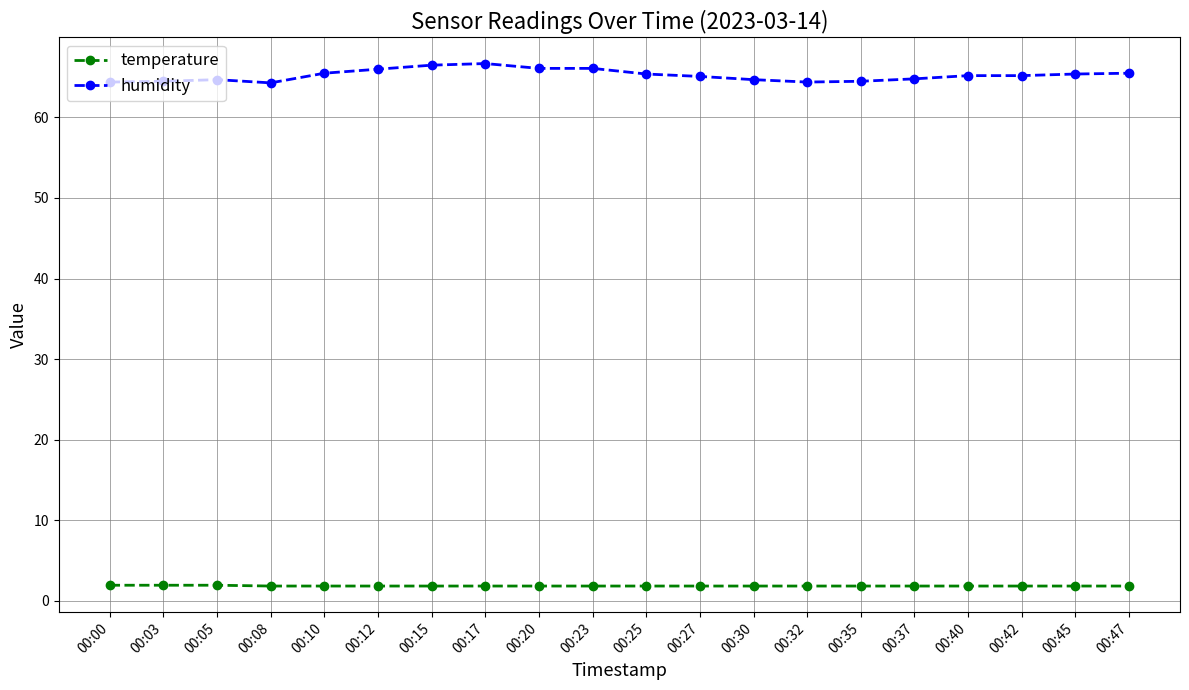

What are all the series names shown in the legend?

temperature, humidity